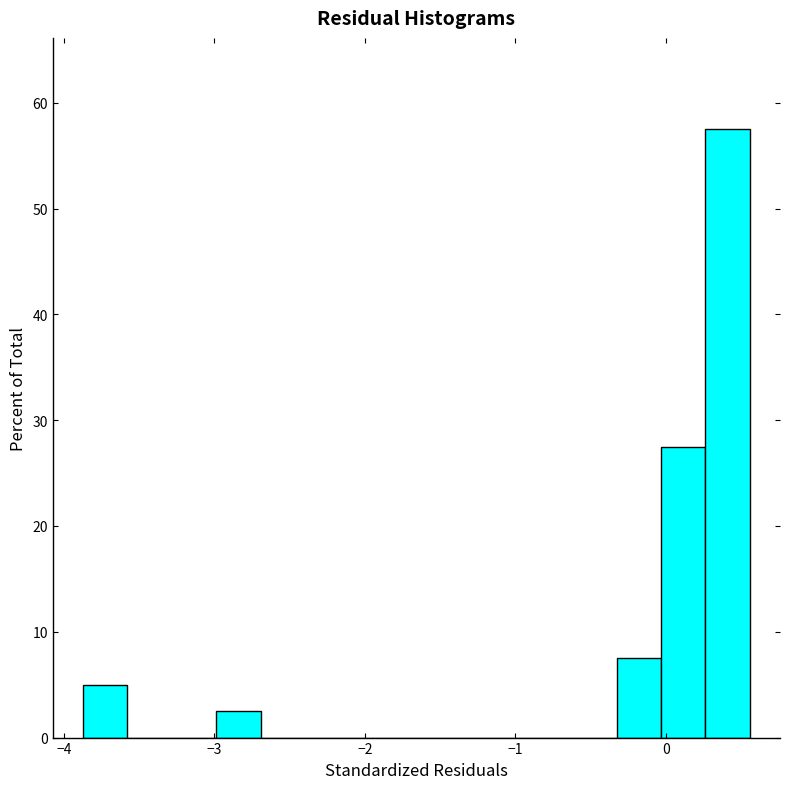

Around what value on the x-axis is the tallest bar? Give the approximate position of its centre, as read against the axis.

0.4